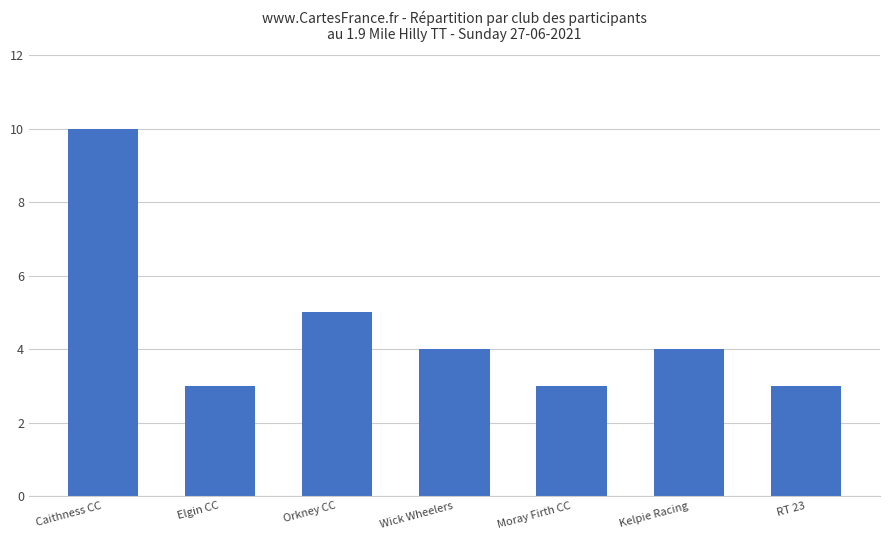

What is the sum of all values?

32